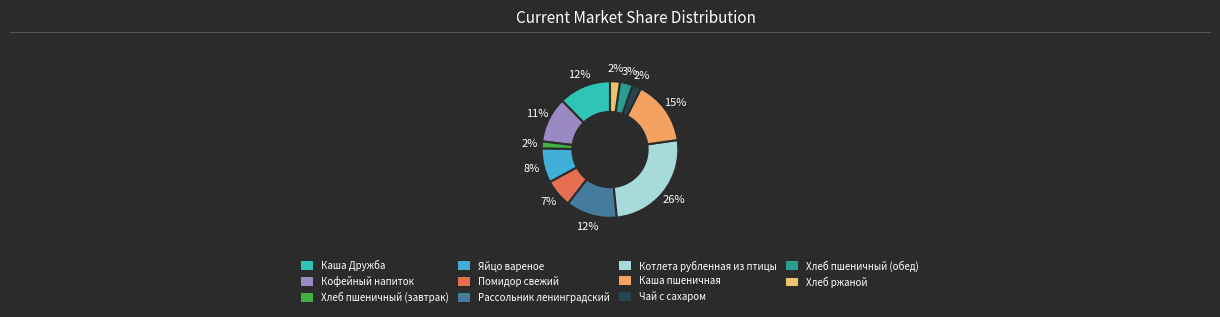

Approximately how many times larger is the value at Хлеб ржаной compared to Помидор свежий?

0.4